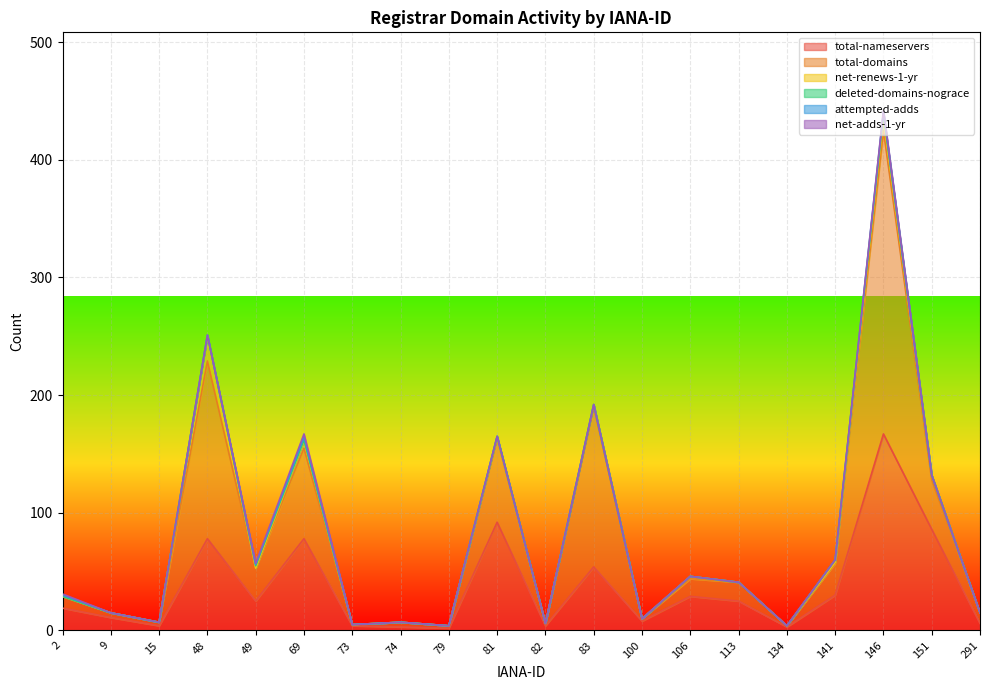

What is the value of the total-nameservers point at the 4th from the left?

78